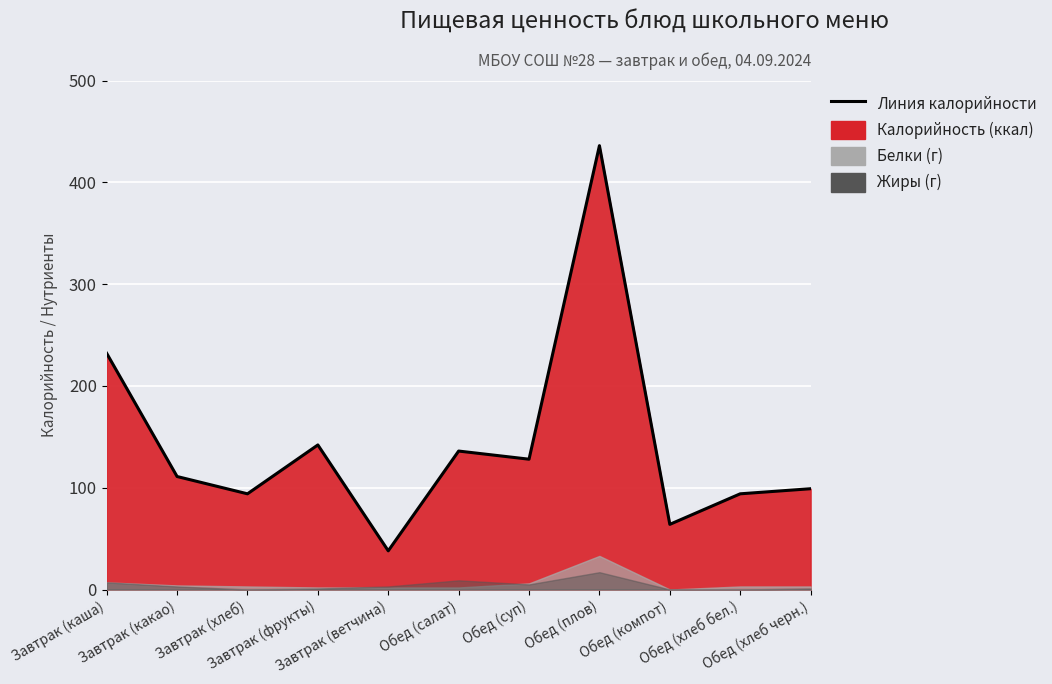

At which category does the data reach its first local peak?

Завтрак (фрукты)